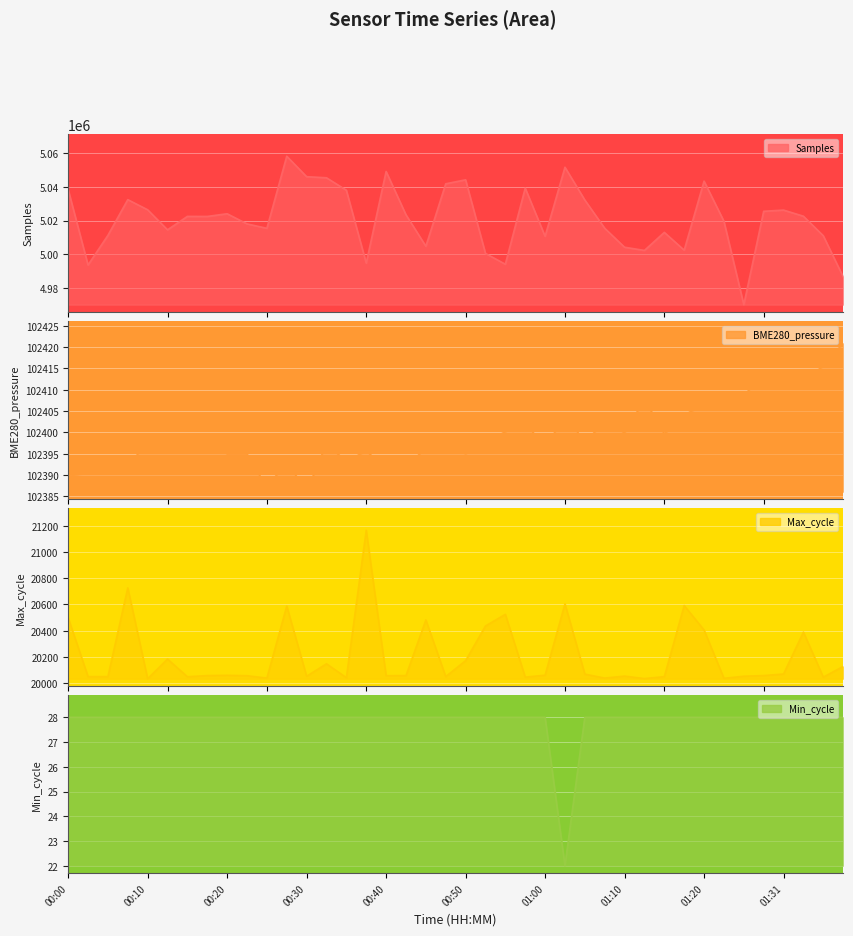

What is the label of the 28th point from the right?

00:30